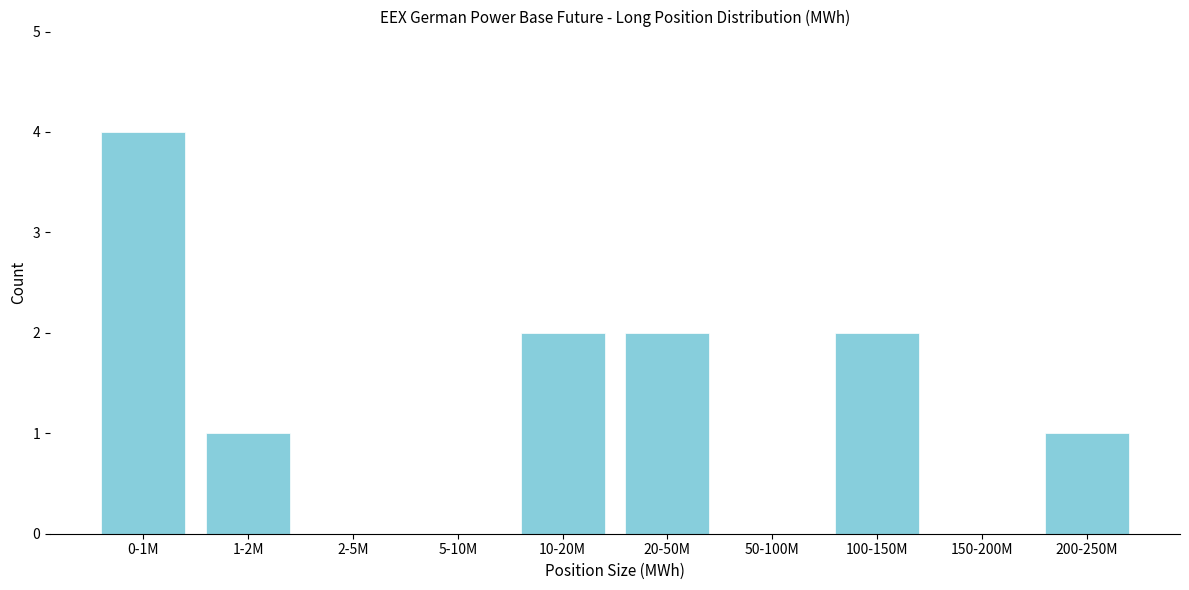

Reading left to right, extract all data points from this chart.

0-1M=4	1-2M=1	2-5M=0	5-10M=0	10-20M=2	20-50M=2	50-100M=0	100-150M=2	150-200M=0	200-250M=1